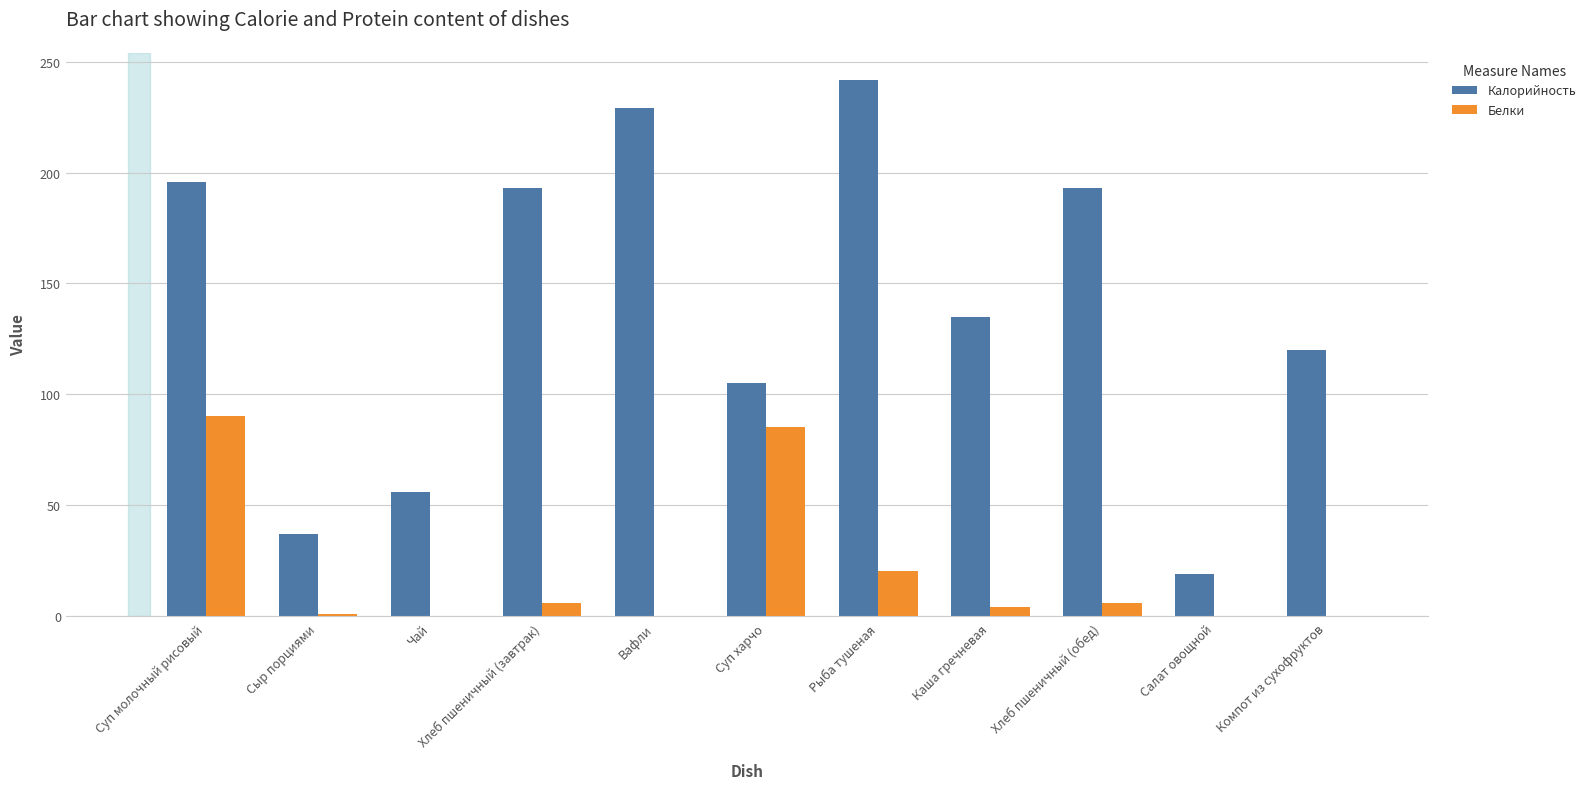

Between Суп харчо and Каша гречневая, which series saw the biggest shift?

Белки